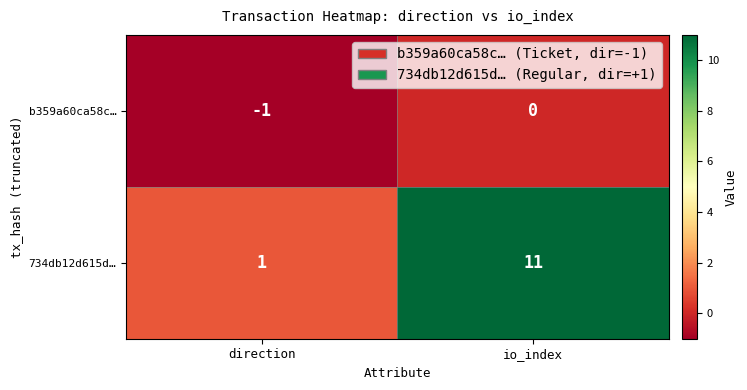

Is it true that 734db12d615d… equals 1 at direction?

True